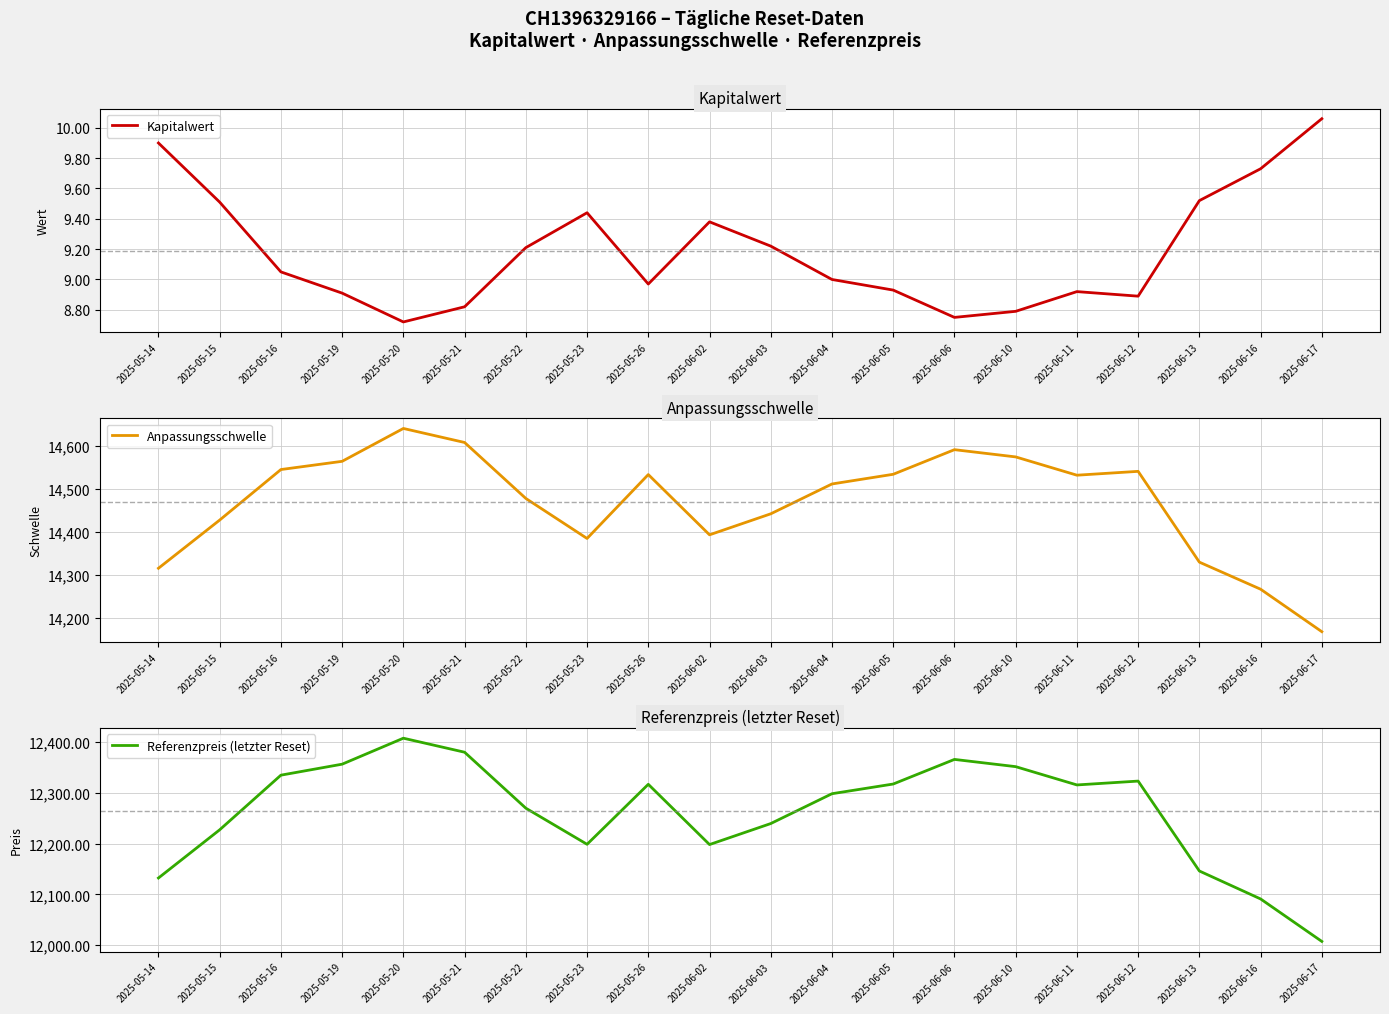

True or false: Kapitalwert has a value of 2.4 at 2025-06-11.

False